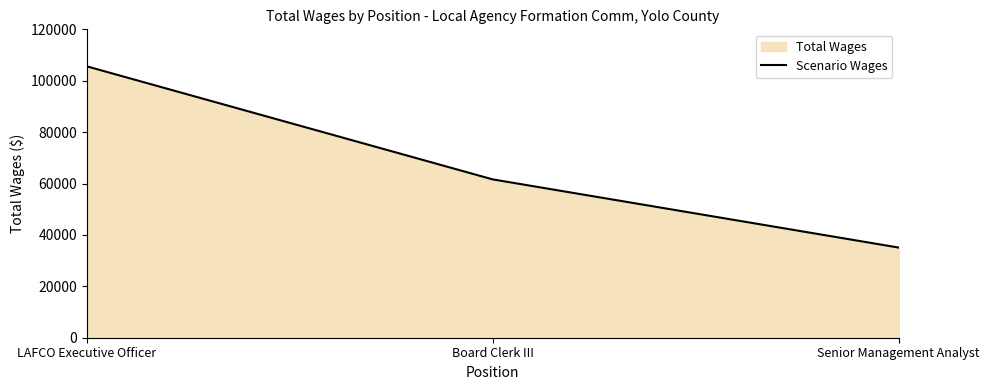

What is the greatest value displayed?

105617